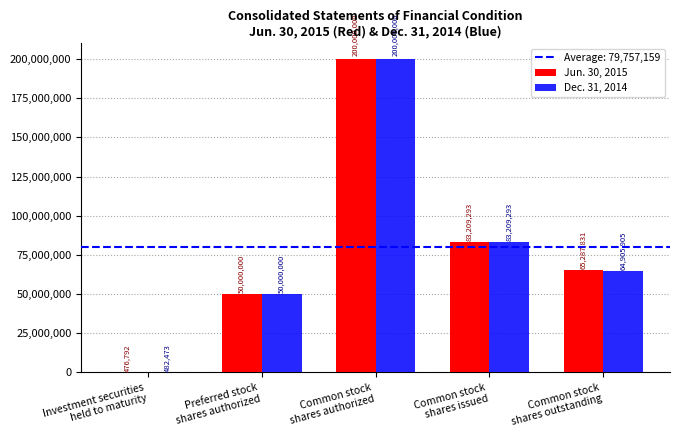

How many distinct data groups are displayed?

2